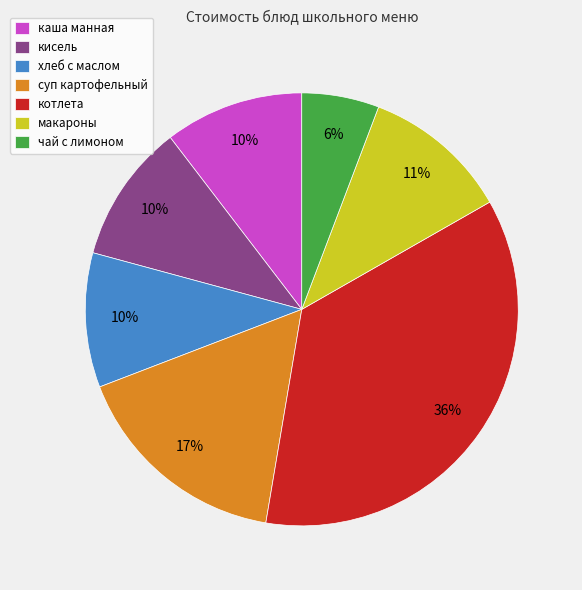

To the nearest percent, what is the average slice percentage?

14%